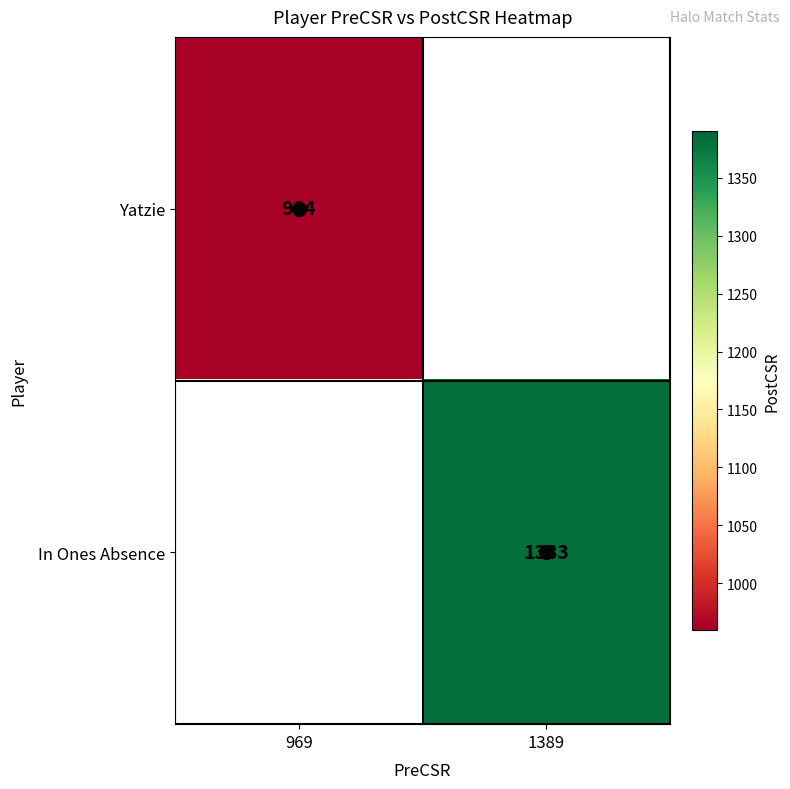

True or false: In Ones Absence has a value of 1988 at 1389.

False